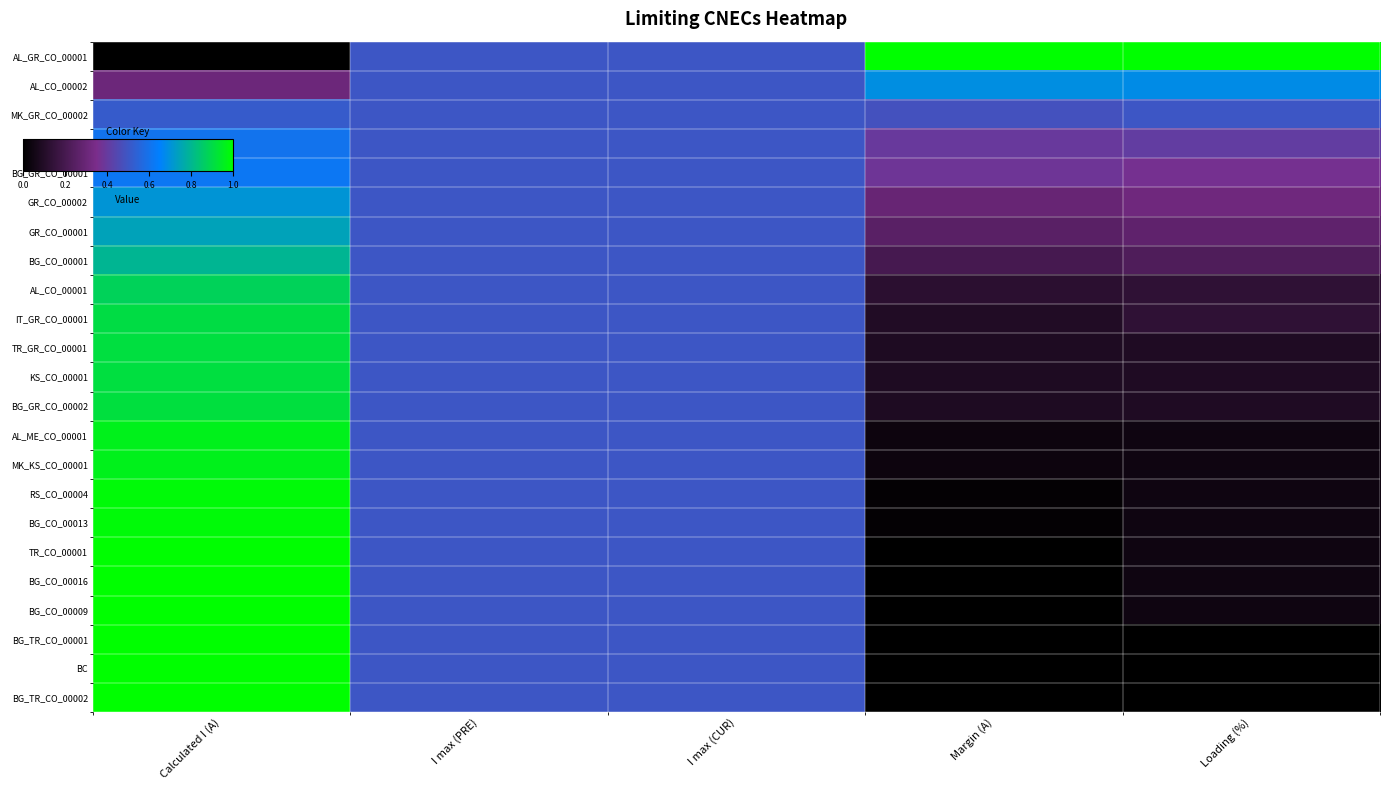

Which series has the largest total across all categories?

AL_GR_CO_00001